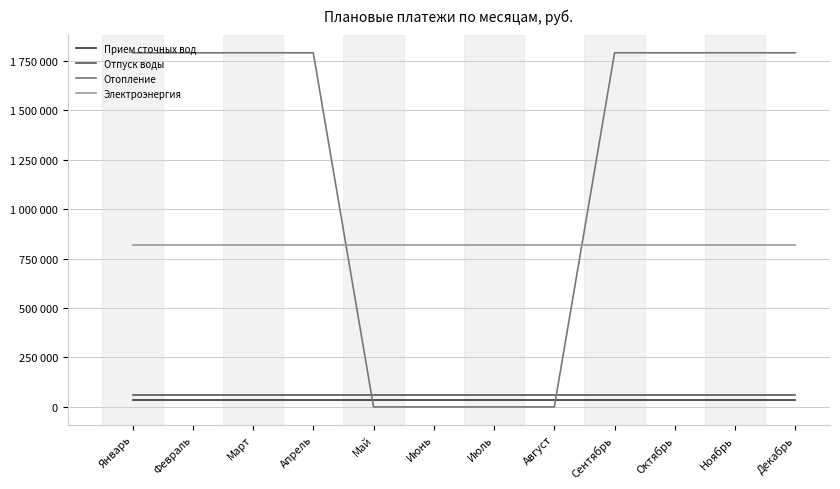

Reading left to right, extract all data points from this chart.

Прием сточных вод: Январь=34995.0	Февраль=34995.0	Март=34995.0	Апрель=34995.0	Май=34995.0	Июнь=34995.0	Июль=34995.0	Август=34995.0	Сентябрь=34995.0	Октябрь=34995.0	Ноябрь=34995.0	Декабрь=34995.0
Отпуск воды: Январь=60000.2	Февраль=60000.2	Март=60000.2	Апрель=60000.2	Май=60000.2	Июнь=60000.2	Июль=60000.2	Август=60000.2	Сентябрь=60000.2	Октябрь=60000.2	Ноябрь=60000.2	Декабрь=60000.2
Отопление: Январь=1789833.5	Февраль=1789833.5	Март=1789833.5	Апрель=1789833.5	Май=0.0	Июнь=0.0	Июль=0.0	Август=0.0	Сентябрь=1789833.5	Октябрь=1789833.5	Ноябрь=1789833.5	Декабрь=1789833.5
Электроэнергия: Январь=817655.6	Февраль=817655.6	Март=817655.6	Апрель=817655.6	Май=817655.6	Июнь=817655.6	Июль=817655.6	Август=817655.6	Сентябрь=817655.6	Октябрь=817655.6	Ноябрь=817655.6	Декабрь=817655.6